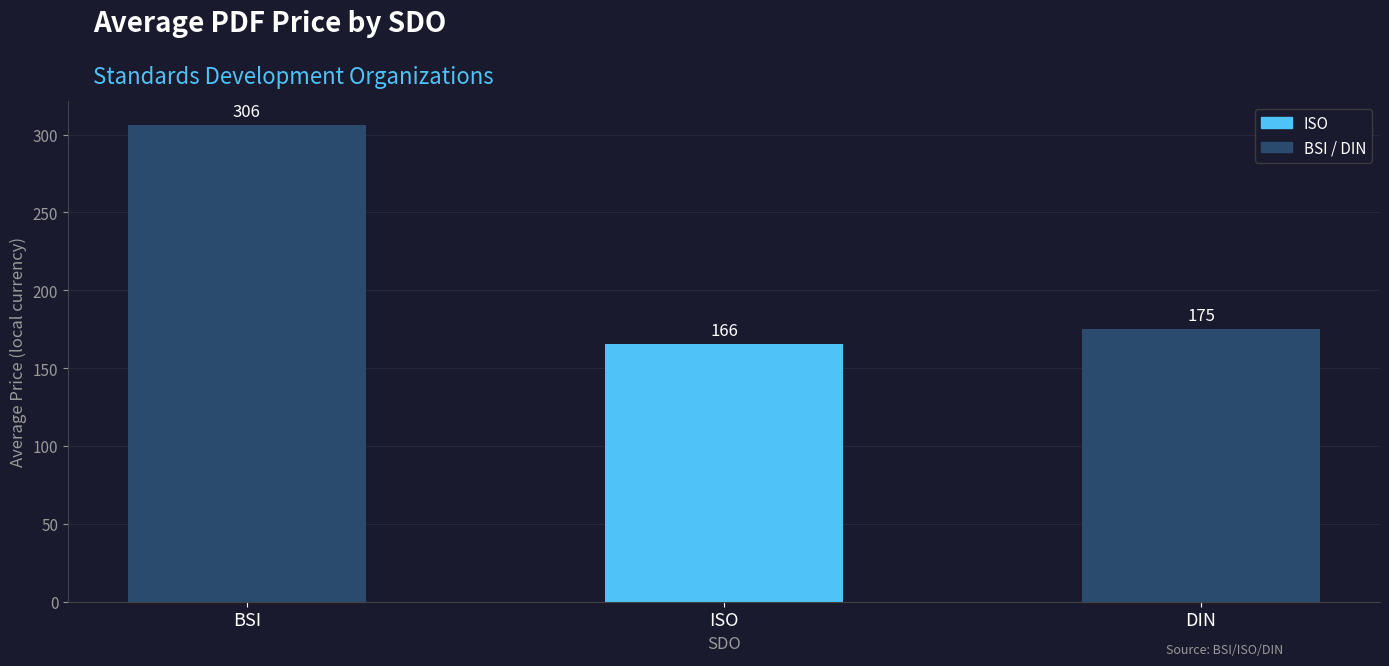

Does the chart contain any negative values?

No